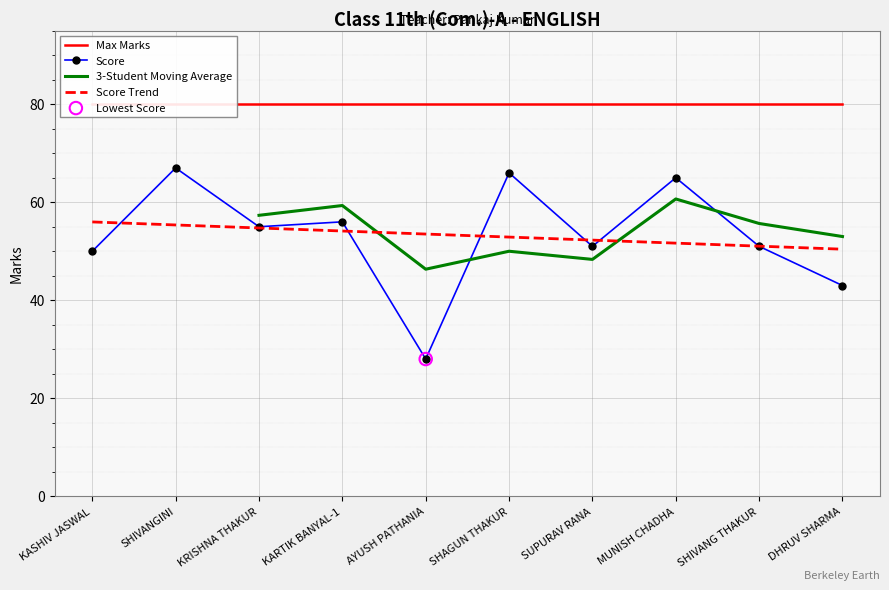

At how many categories does at least one series exceed 42?

10